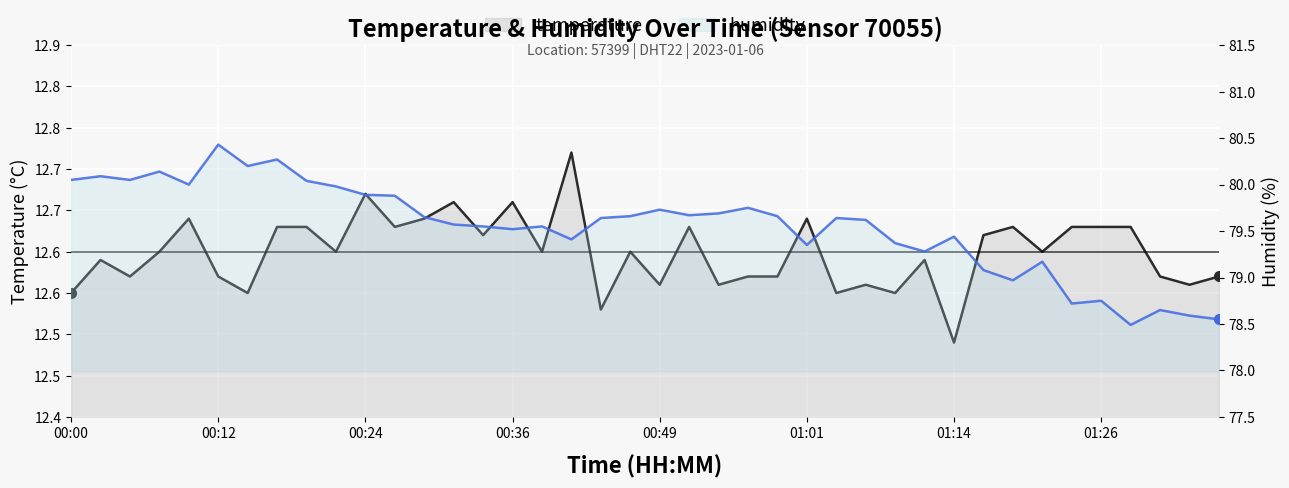

True or false: temperature and humidity intersect in this chart.

False